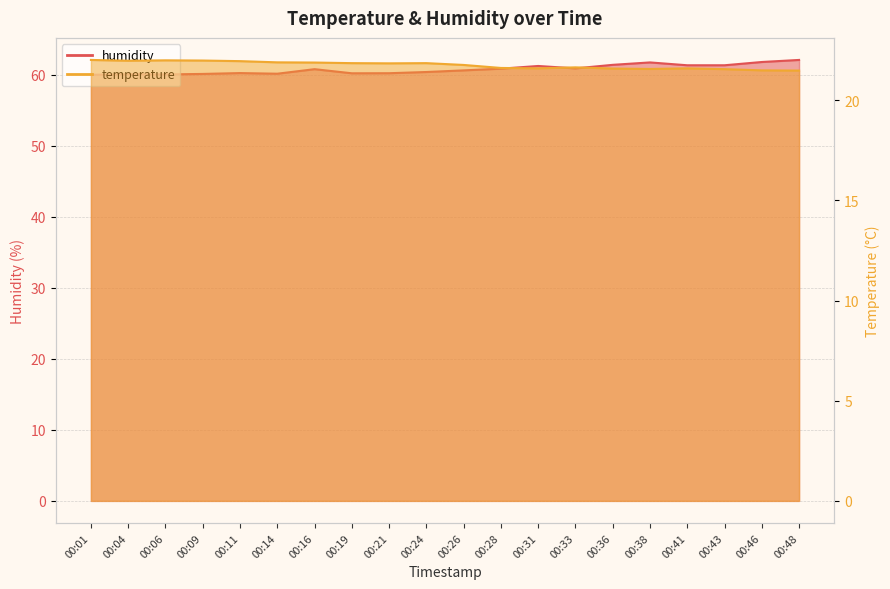

Which series has the largest total across all categories?

humidity